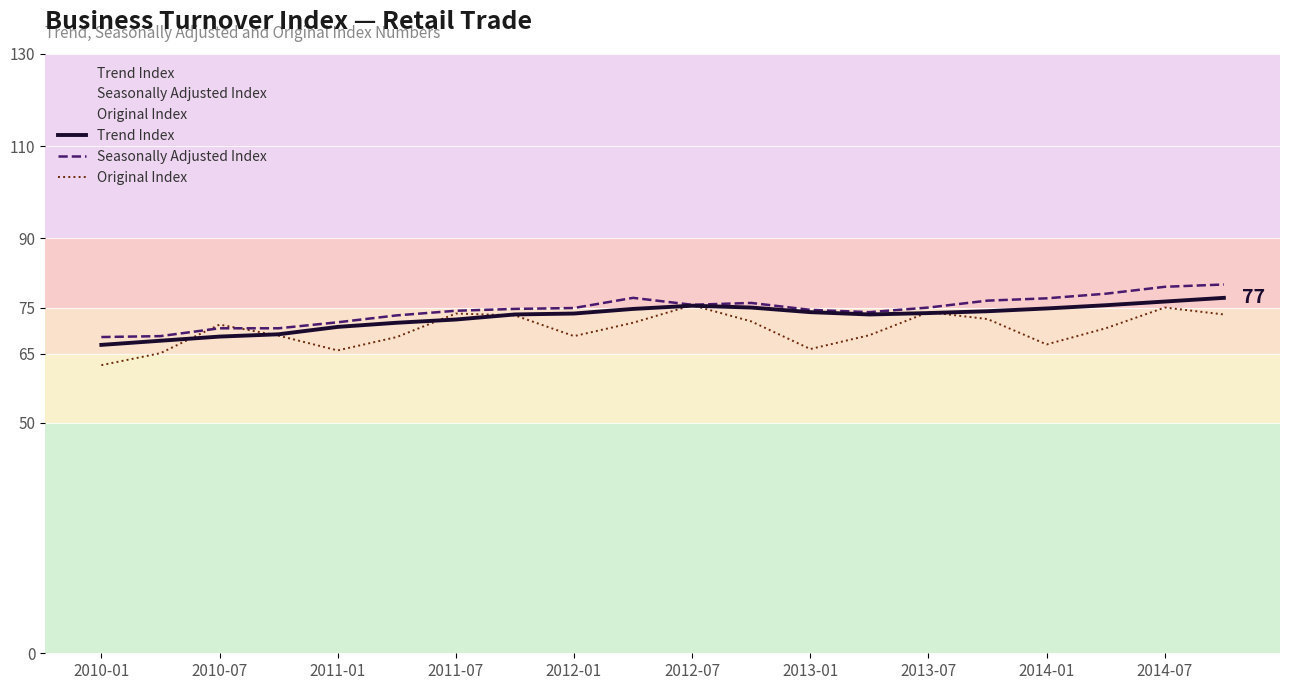

The Seasonally Adjusted Index series shows 79.5 at 2014-07. True or false?

True